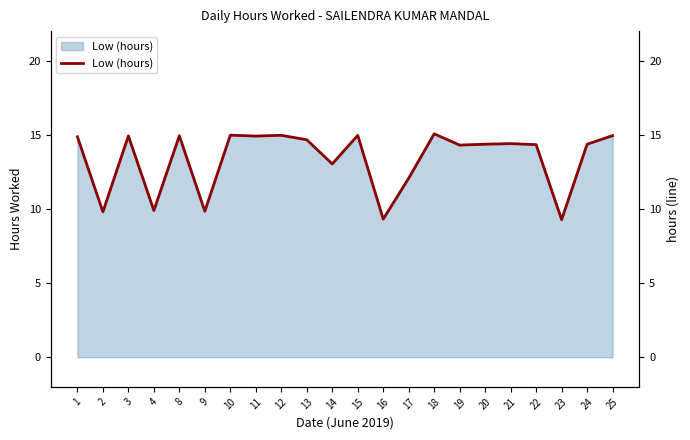

What is the approximate value at 17?

12.1